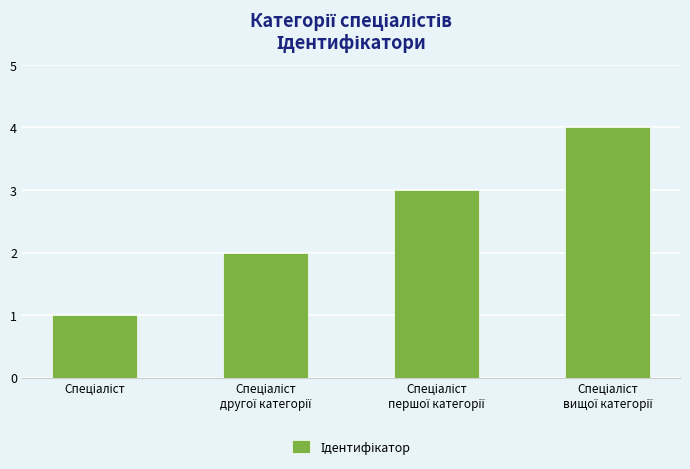

What is the sum of all values?

10